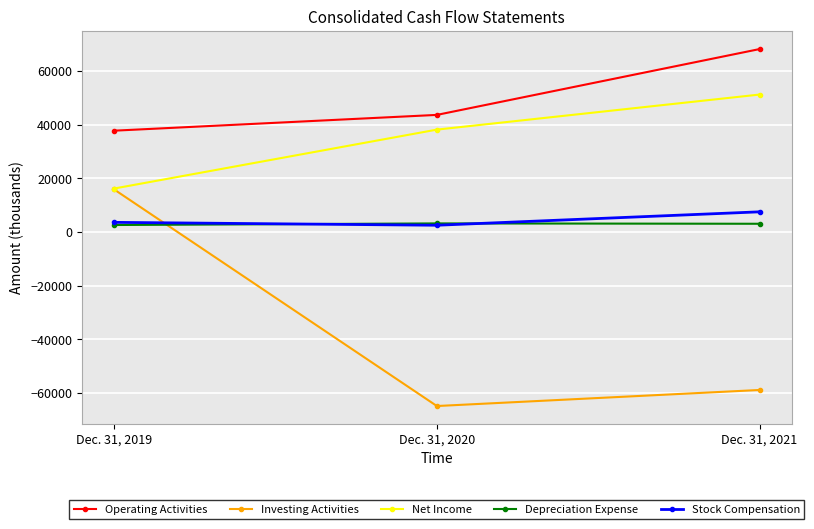

Which series has the largest total across all categories?

Operating Activities